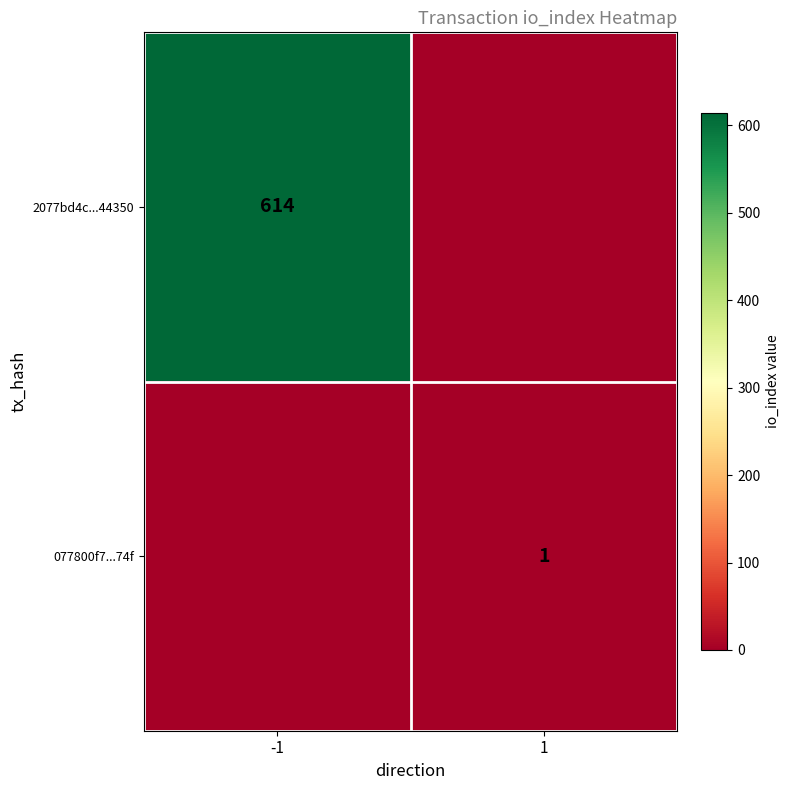

The 077800f7...74f series shows 1 at 1. True or false?

True